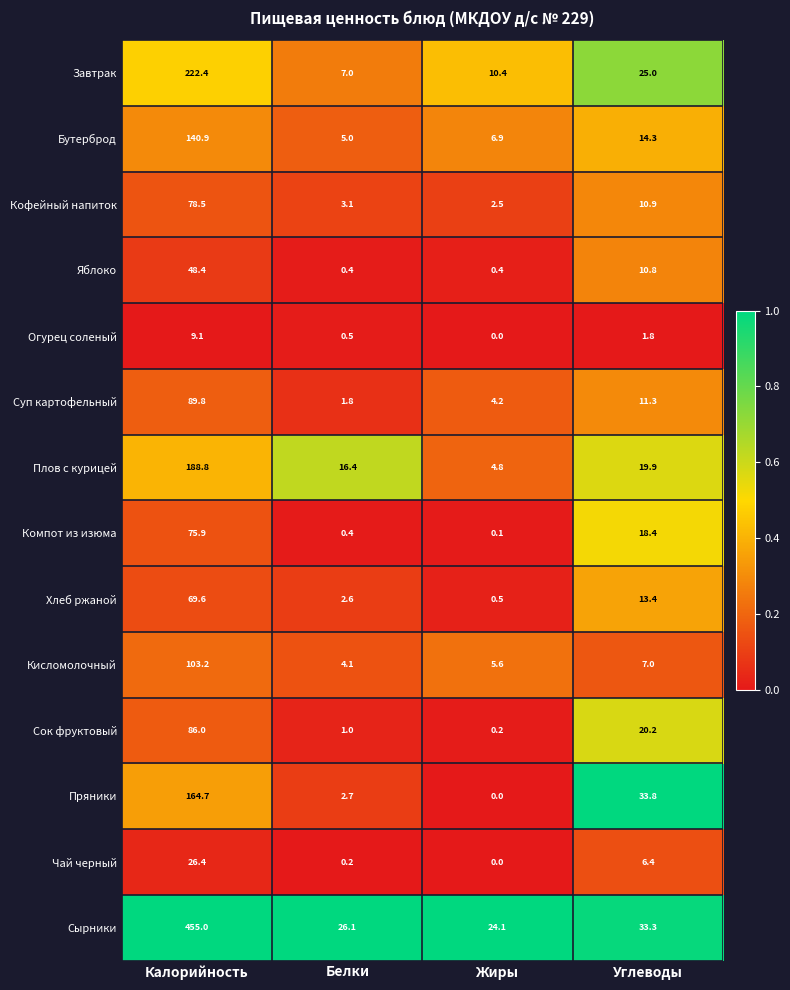

What is the highest value of the Кофейный напиток series?

78.5